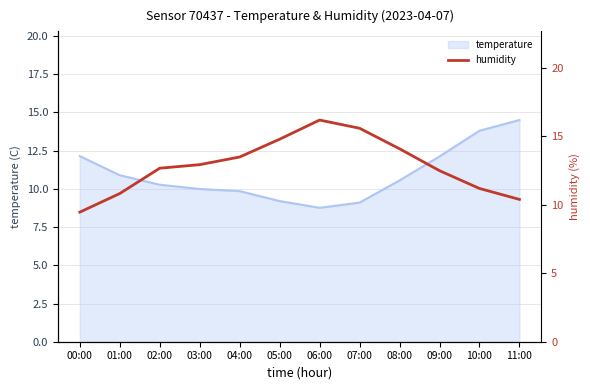

True or false: temperature has a value of 18.6 at 08:00.

False